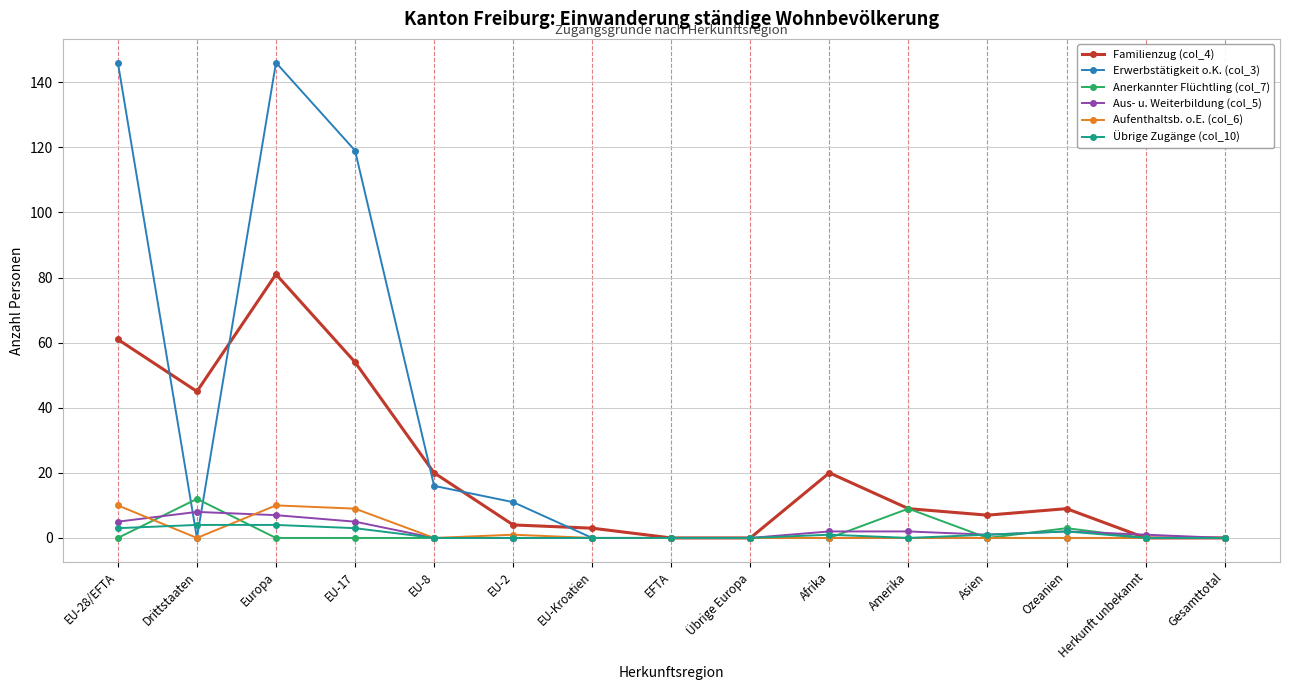

At which label is Erwerbstätigkeit o.K. (col_3) closest to 73?

EU-17